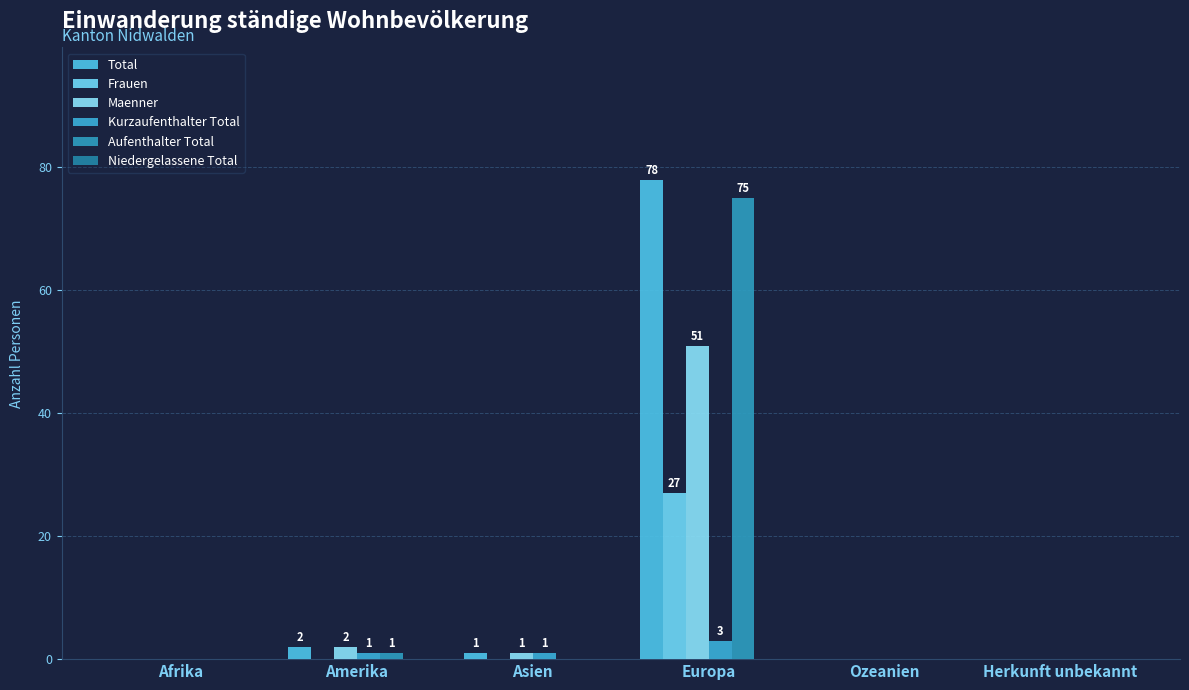

Reading left to right, transcribe all the data shown in this chart.

Total: 0	2	1	78	0	0
Frauen: 0	0	0	27	0	0
Maenner: 0	2	1	51	0	0
Kurzaufenthalter Total: 0	1	1	3	0	0
Aufenthalter Total: 0	1	0	75	0	0
Niedergelassene Total: 0	0	0	0	0	0